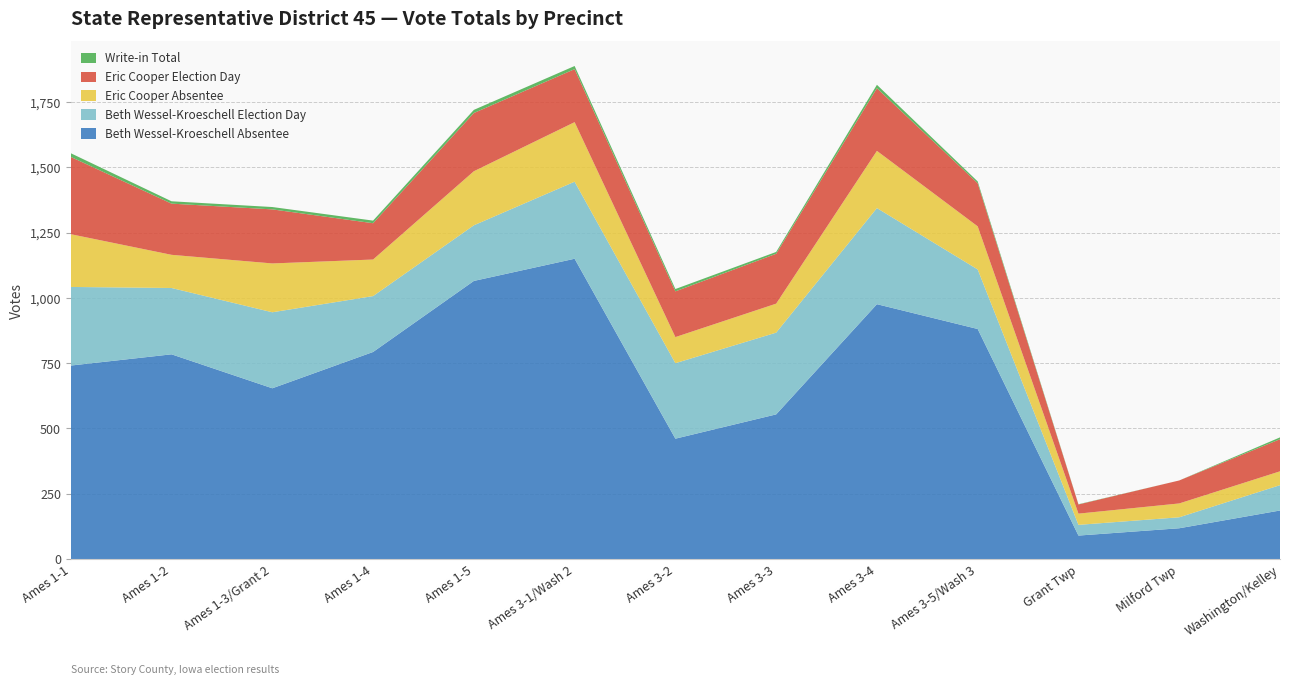

Reading left to right, extract all data points from this chart.

Beth Wessel-Kroeschell Absentee: 741	784	654	793	1065	1150	461	554	976	881	90	118	186
Beth Wessel-Kroeschell Election Day: 301	254	291	214	213	295	289	313	368	228	41	42	97
Eric Cooper Absentee: 202	127	187	140	207	228	100	111	219	165	43	53	53
Eric Cooper Election Day: 296	196	207	139	223	203	175	191	240	165	35	88	123
Write-in Total: 14	9	9	10	12	12	9	7	13	7	1	0	7